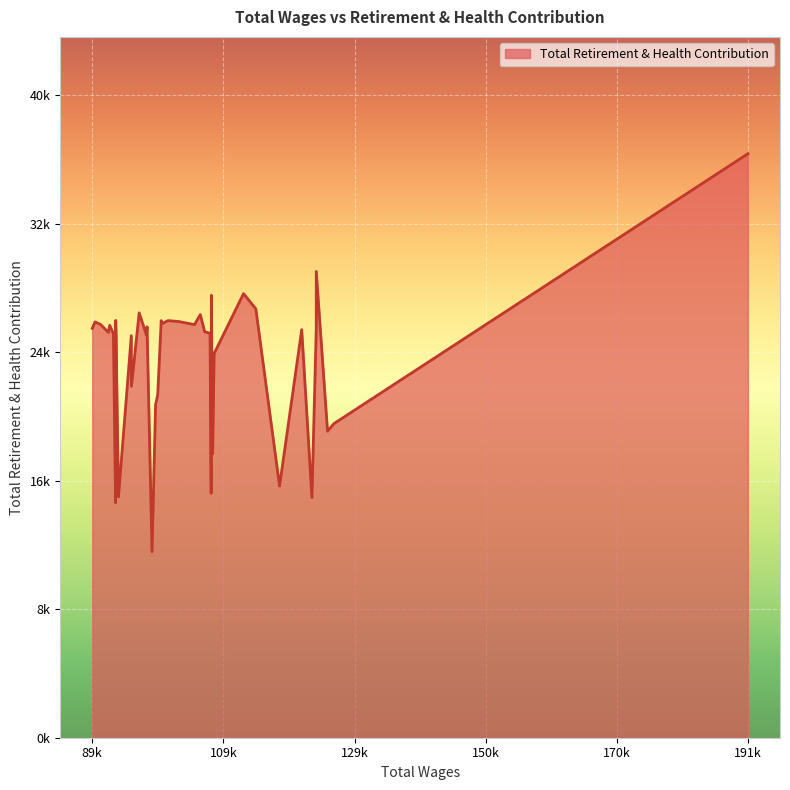

Does the chart display data point markers on the line(s)?

No